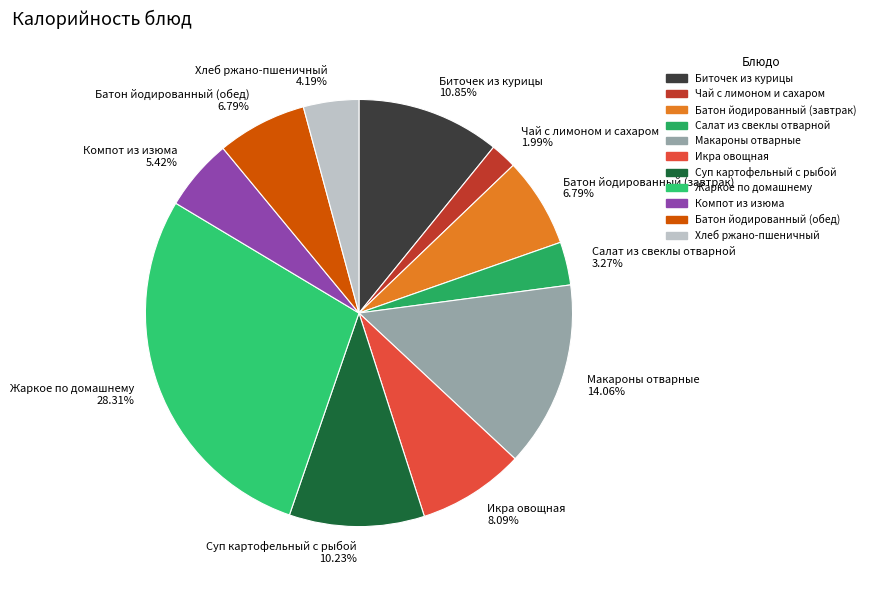

Is there any slice that represents more than half of the pie?

No